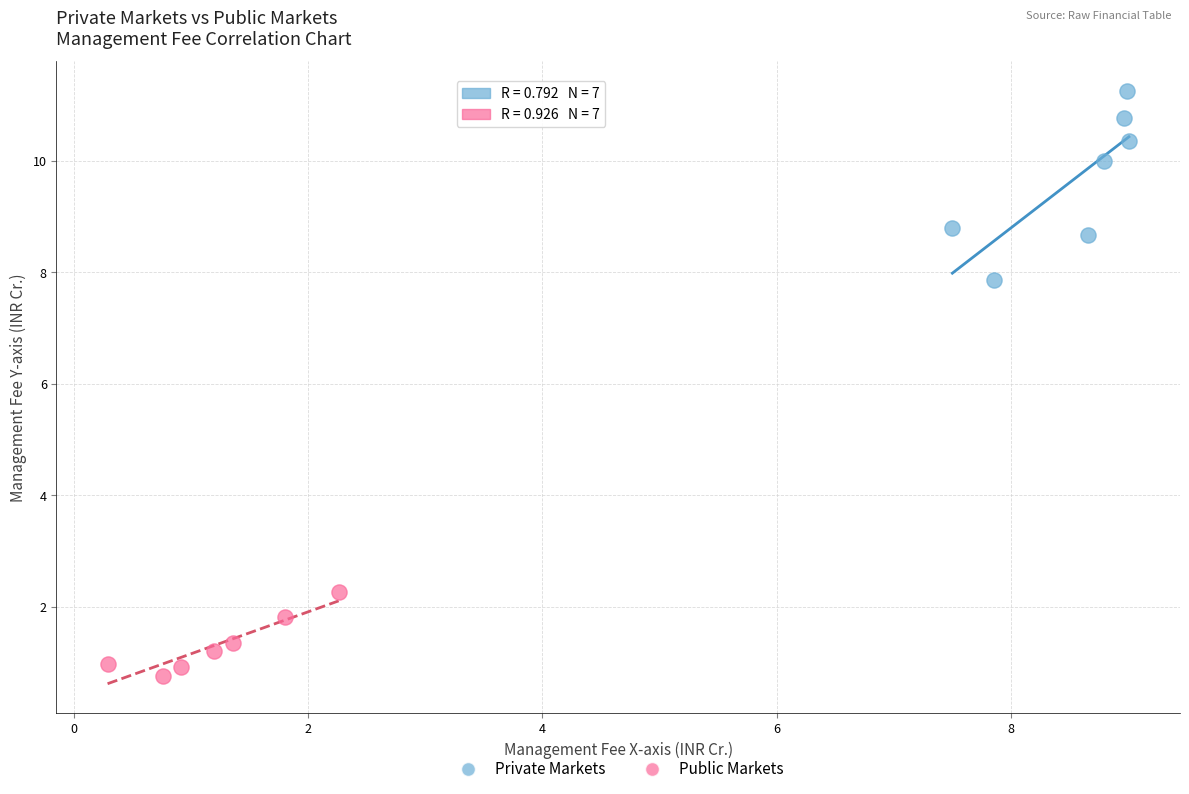

Which series has the widest spread of Y values?

Private Markets